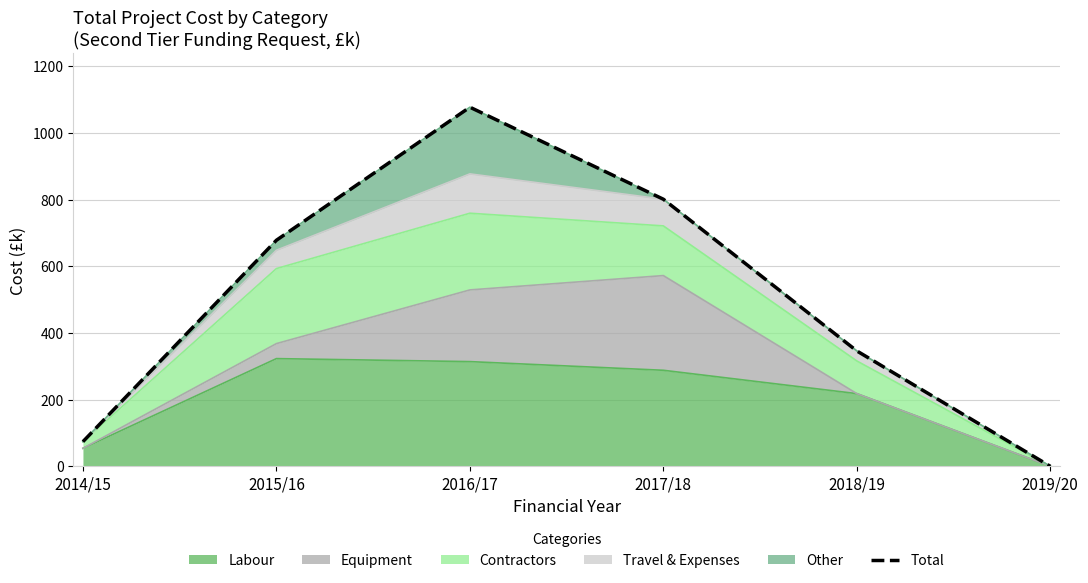

How many data points are less than 678?

3